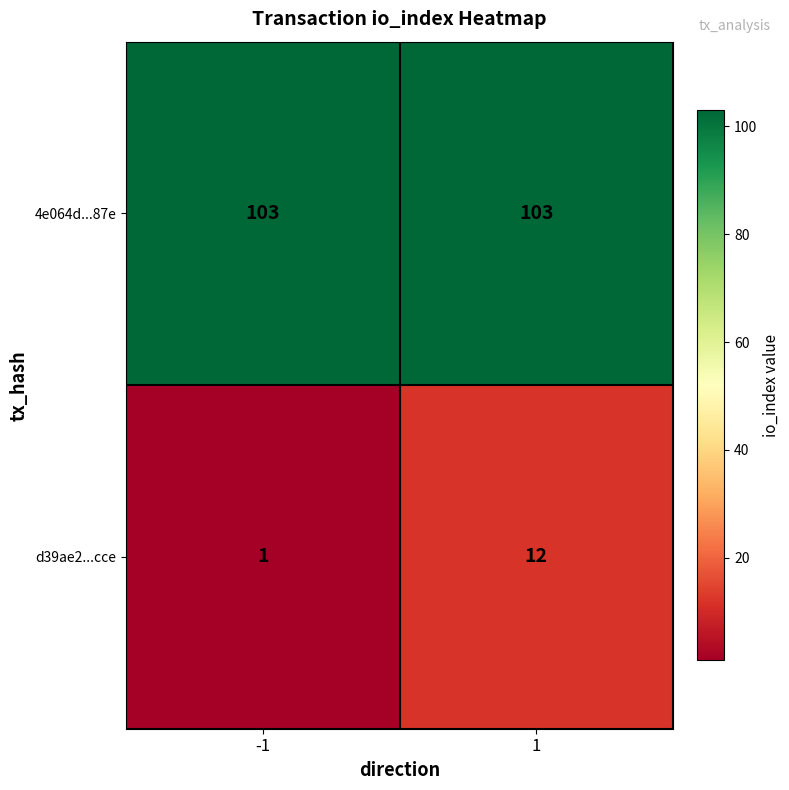

Reading right to left, what are all the values shown in this chart?

4e064d...87e: 103	103
d39ae2...cce: 12	1